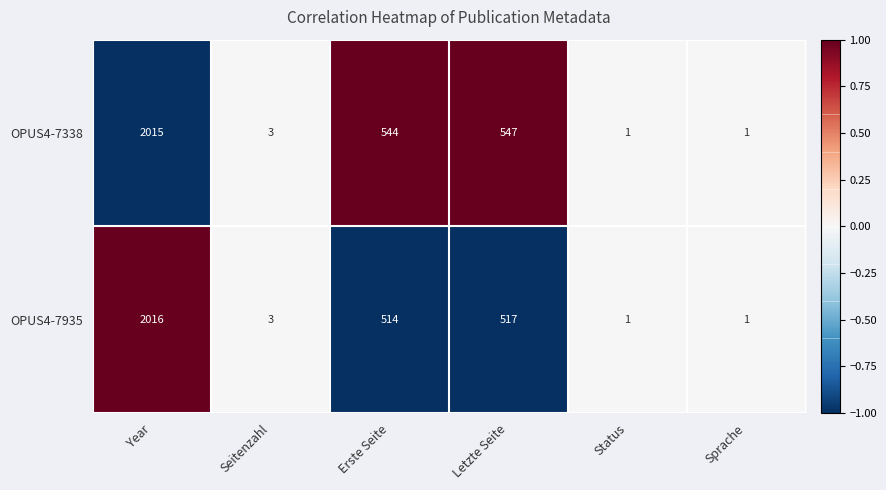

Reading right to left, transcribe all the data shown in this chart.

OPUS4-7338: 1	1	547	544	3	2015
OPUS4-7935: 1	1	517	514	3	2016